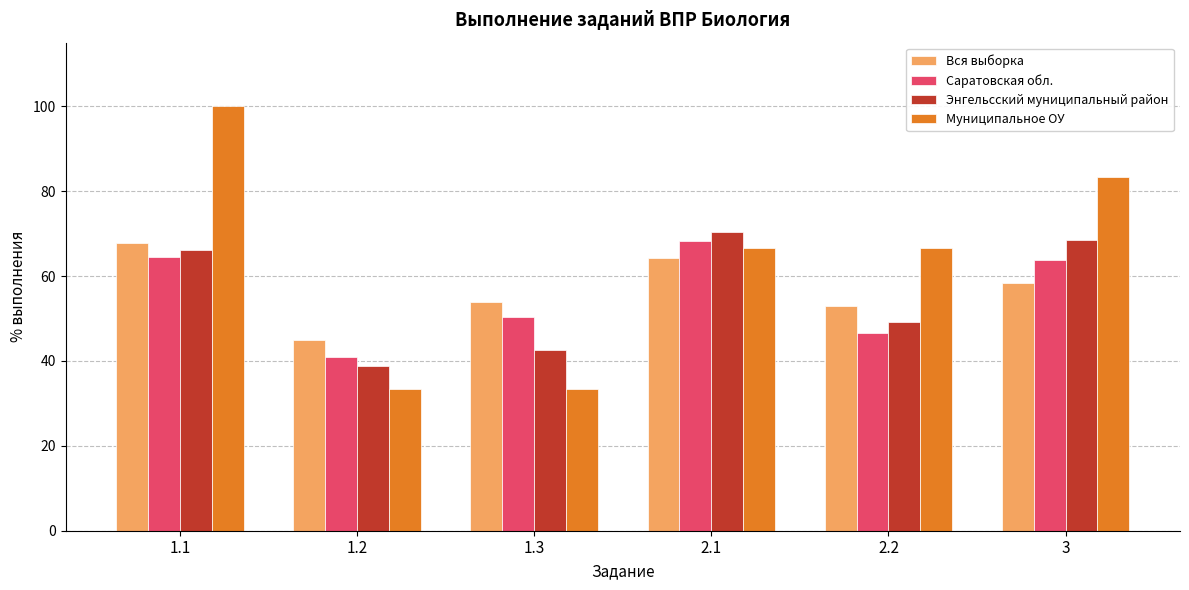

What is the difference between the maximum and second lowest values in the Вся выборка series?

14.9